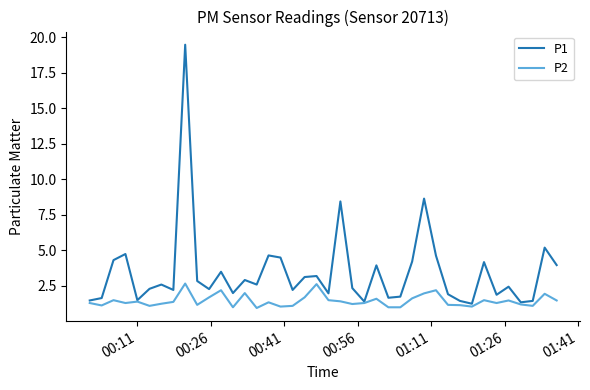

Which series has the largest total across all categories?

P1